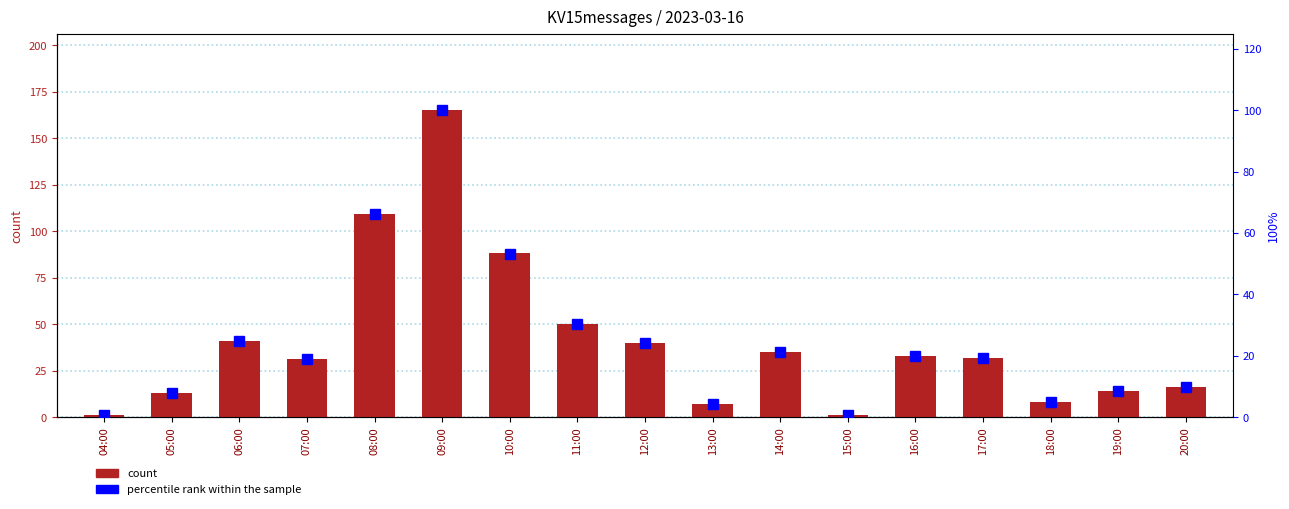

Reading left to right, what are all the values shown in this chart?

count: 1.0	13.0	41.0	31.0	109.0	165.0	88.0	50.0	40.0	7.0	35.0	1.0	33.0	32.0	8.0	14.0	16.0
percentile rank within the sample: 0.6	7.9	24.8	18.8	66.1	100.0	53.3	30.3	24.2	4.2	21.2	0.6	20.0	19.4	4.8	8.5	9.7